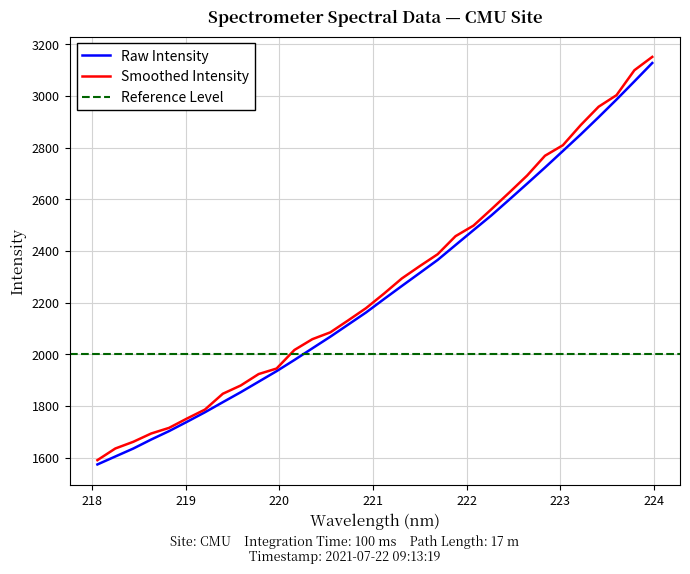

What is the lowest value of the Smoothed Intensity series?

1590.4